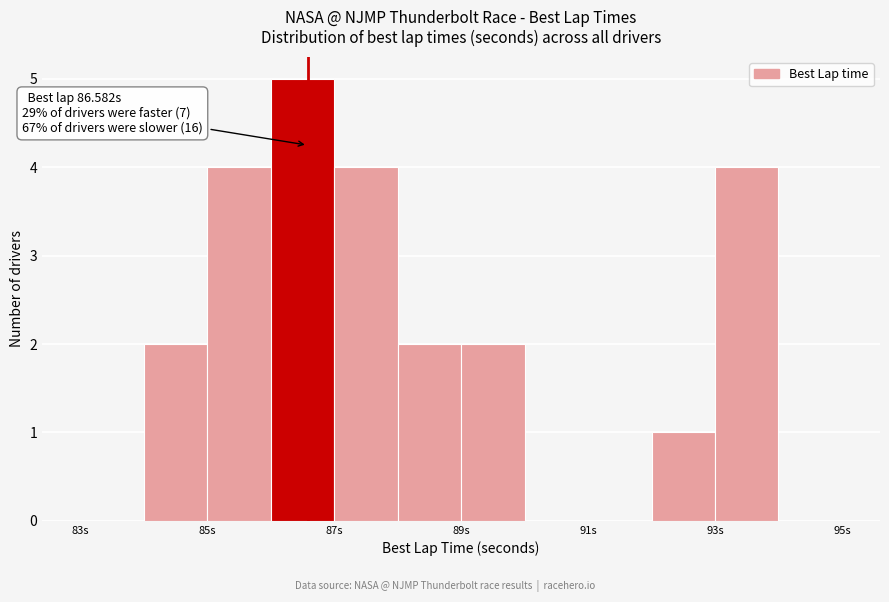

Which range on the x-axis has the tallest bar?

86 to 87